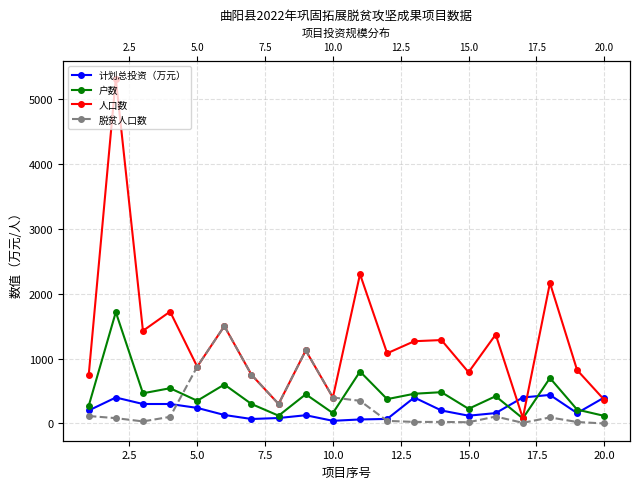

How many values in 脱贫人口数 are above zero?

19